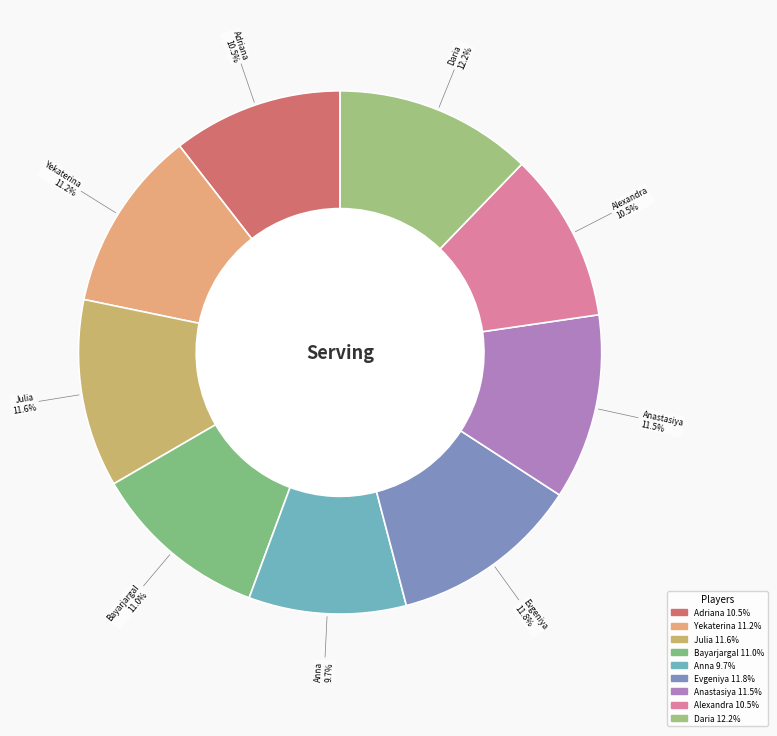

How many slices are in this pie chart?

9